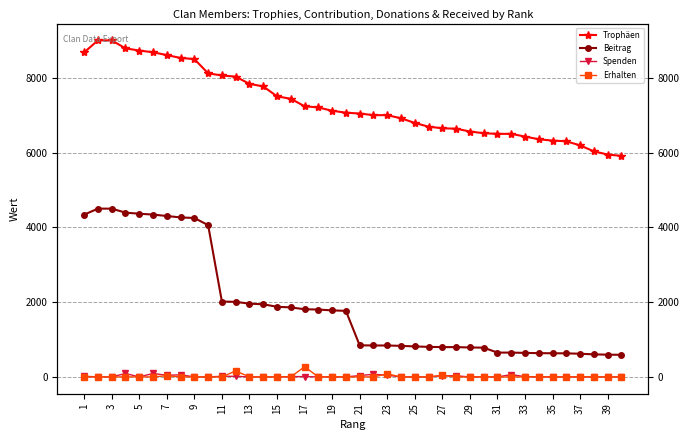

The value of Erhalten at 29 is 0. True or false?

True